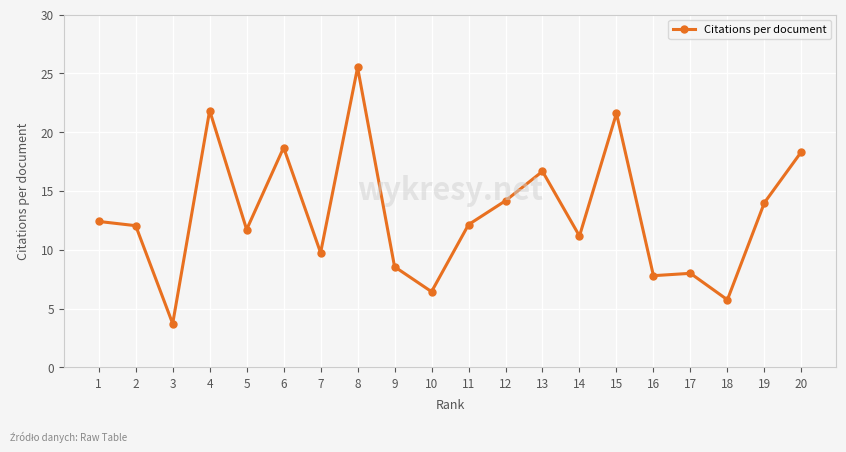

What is the value of the 10th point from the left?

6.4